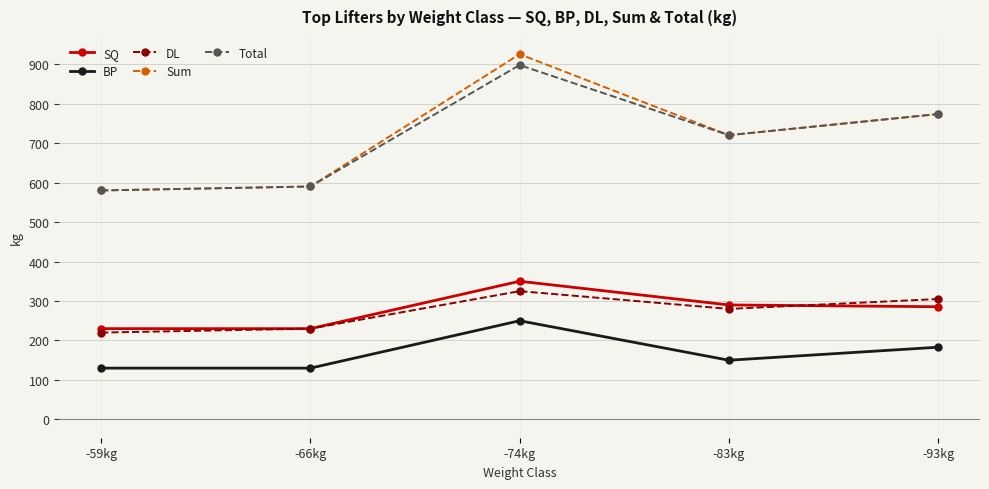

What is the greatest value displayed?

925.0